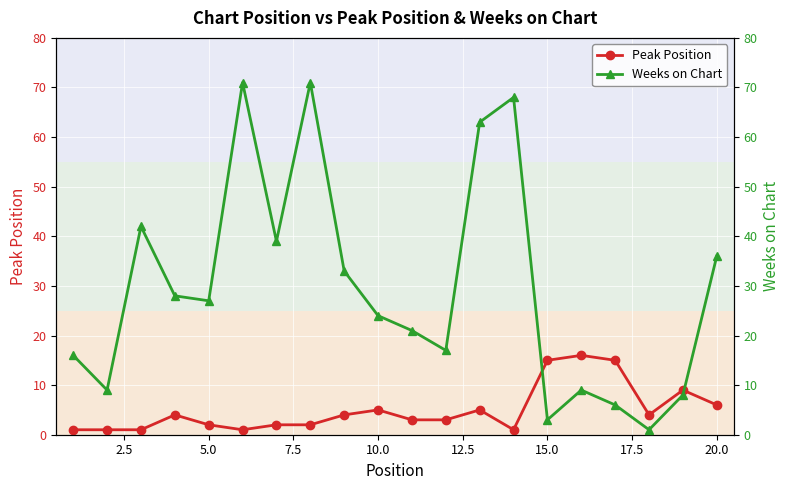

How many intersections are there between Weeks on Chart and Peak Position?

2